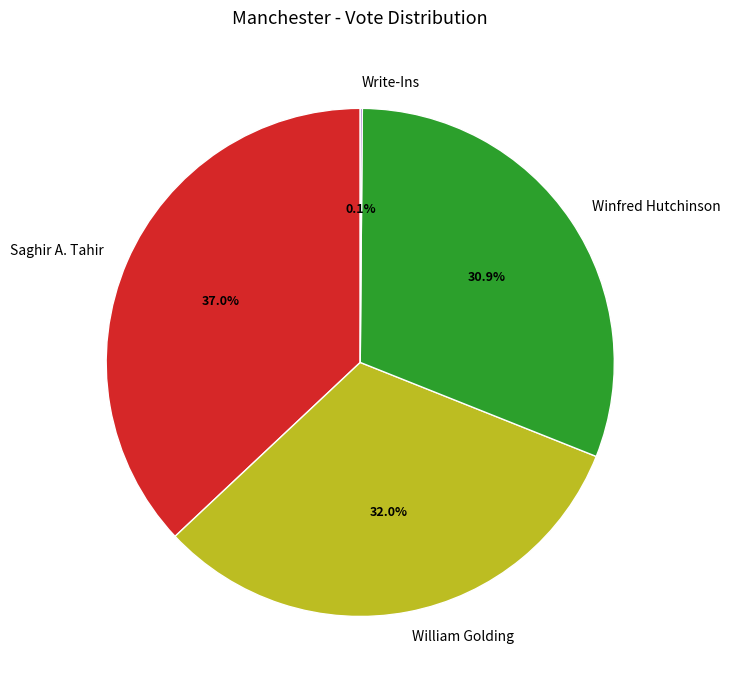

To the nearest percent, what is the difference between the largest and smallest slice percentages?

37%